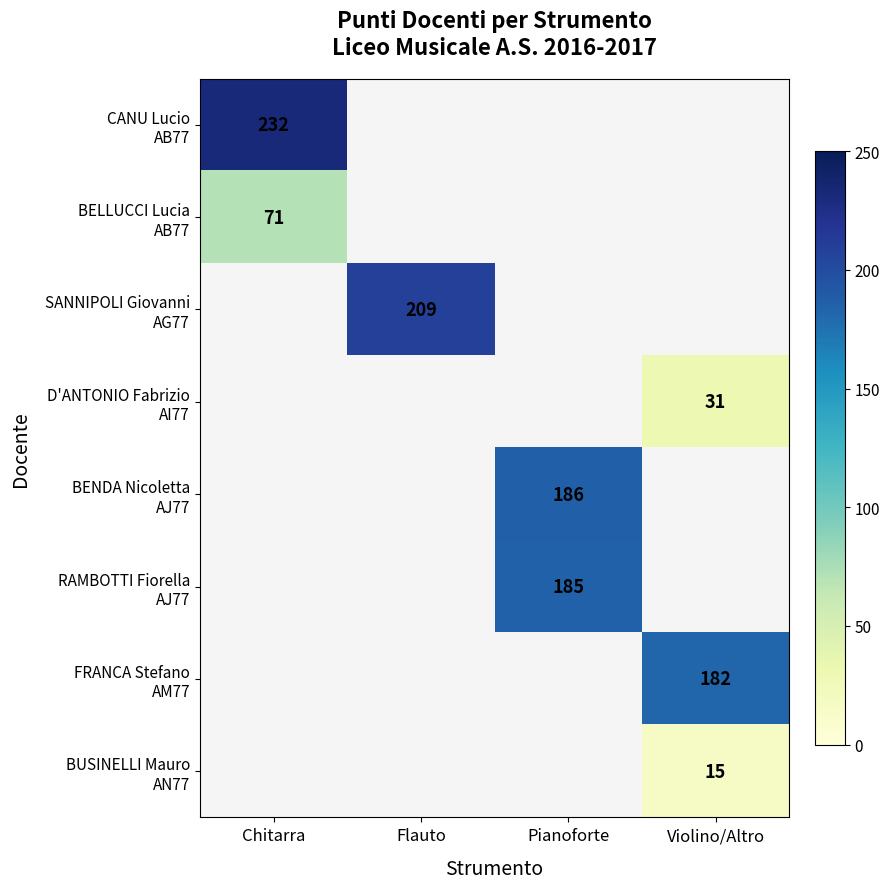

Which has a higher value, Chitarra or Pianoforte?

Pianoforte